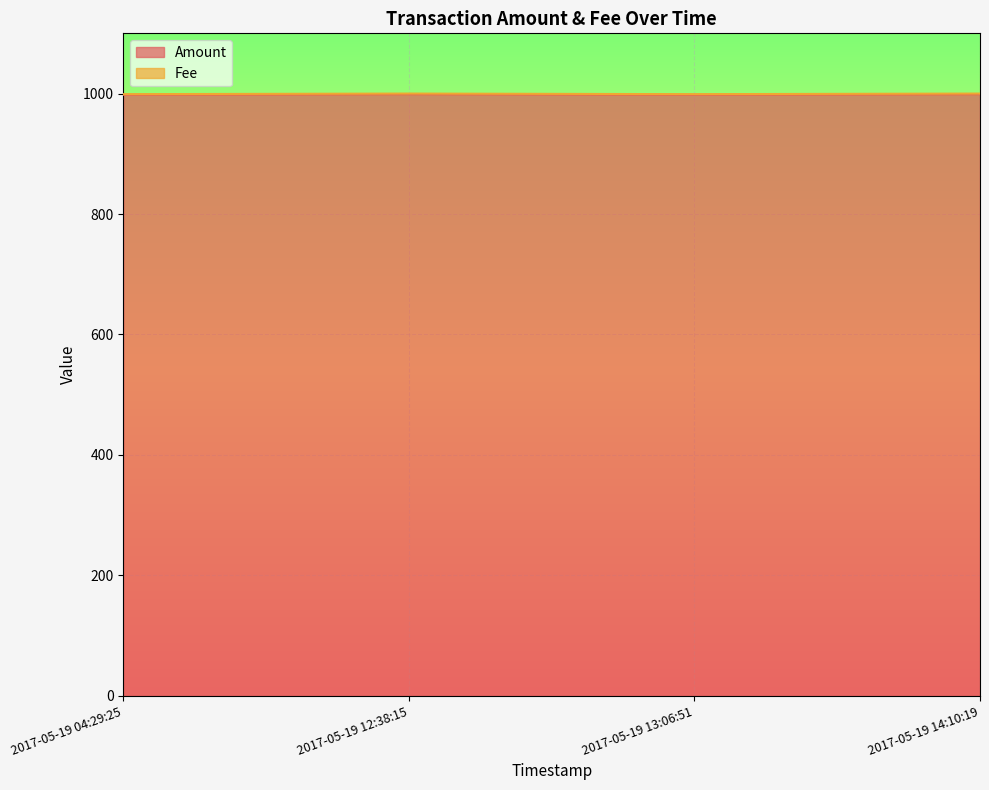

What is the difference between the values at 2017-05-19 04:29:25 and 2017-05-19 12:38:15?

1